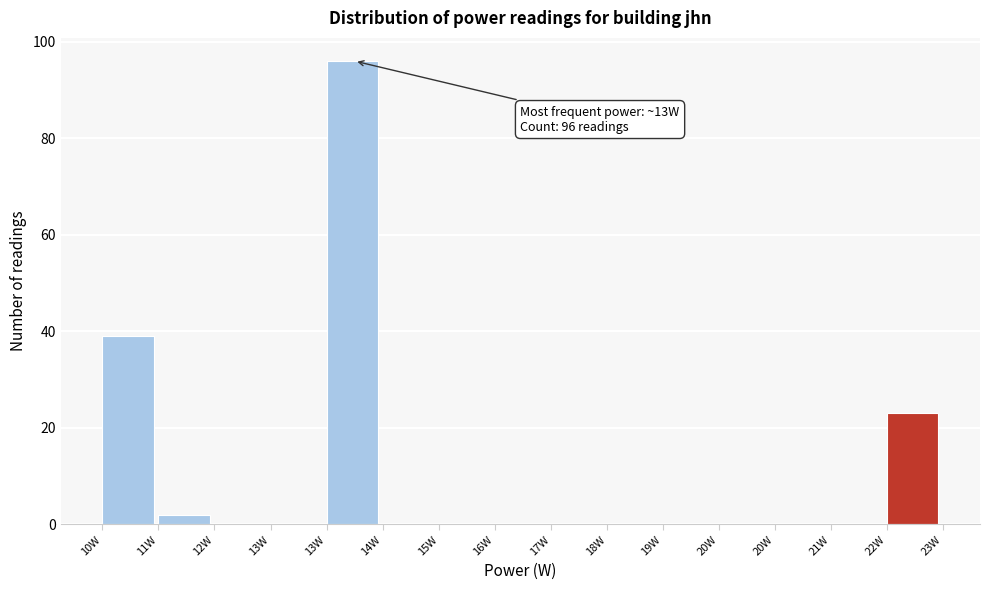

Are the bars horizontal?

No